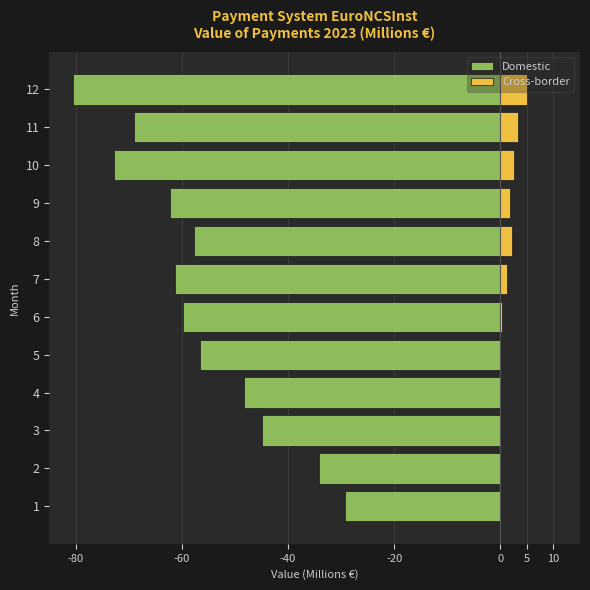

Rank the series by their maximum value, from highest to lowest.

Cross-border, Domestic